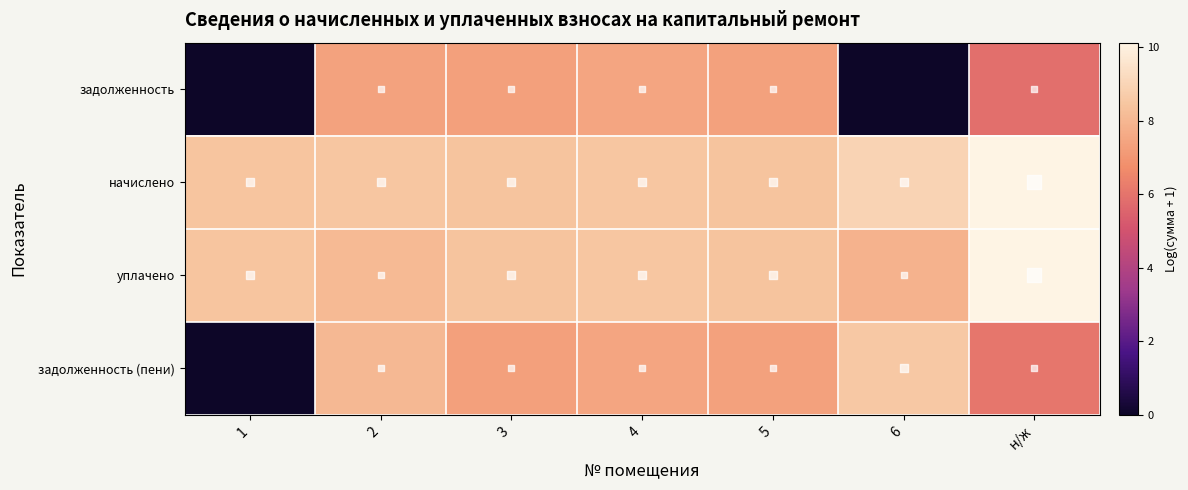

Which series changed the most between 2 and н/ж?

уплачено